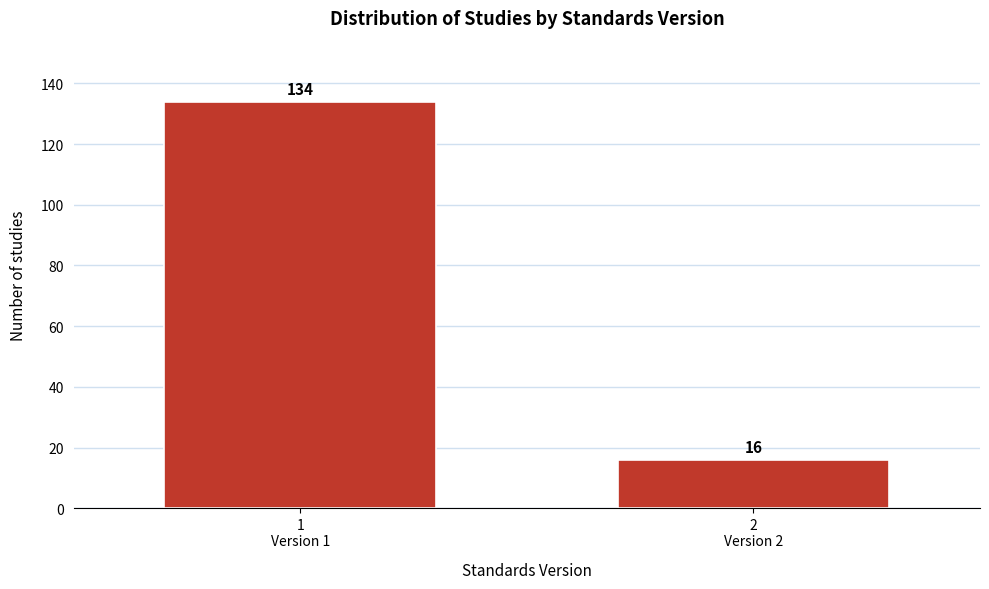

Reading left to right, list all the values displayed in this chart.

134	16